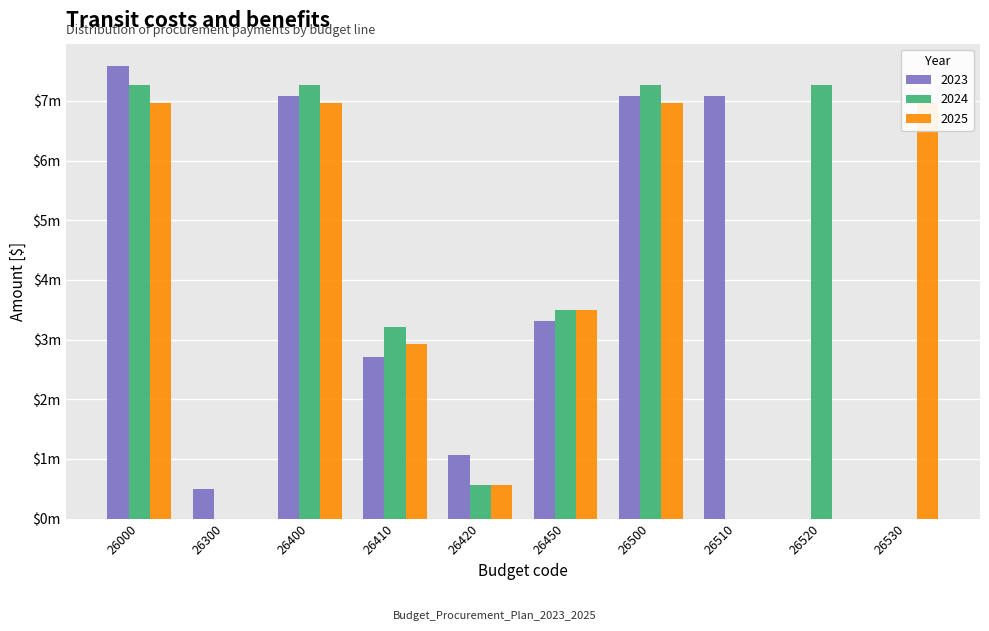

How many values in 2025 are above zero?

7